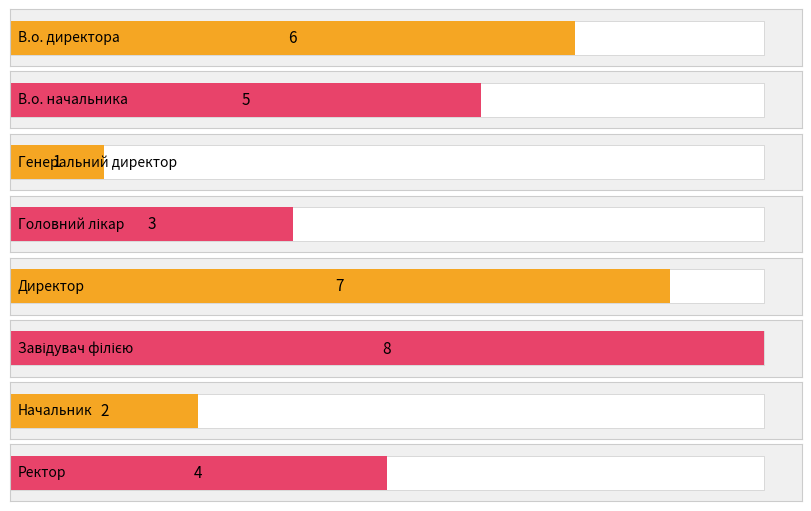

The value at Начальник is 1. True or false?

False